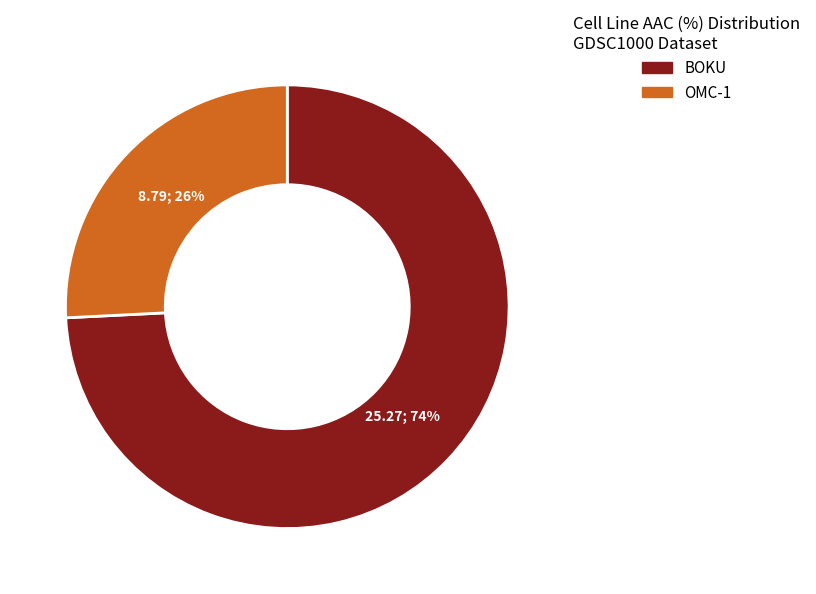

True or false: OMC-1 accounts for 26% of the total.

True